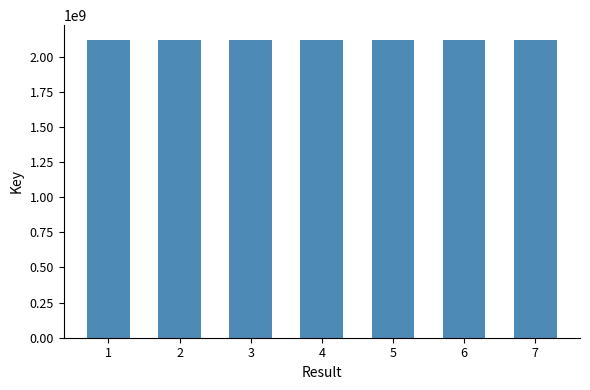

What is the value of the 5th bar from the left?

2117887454